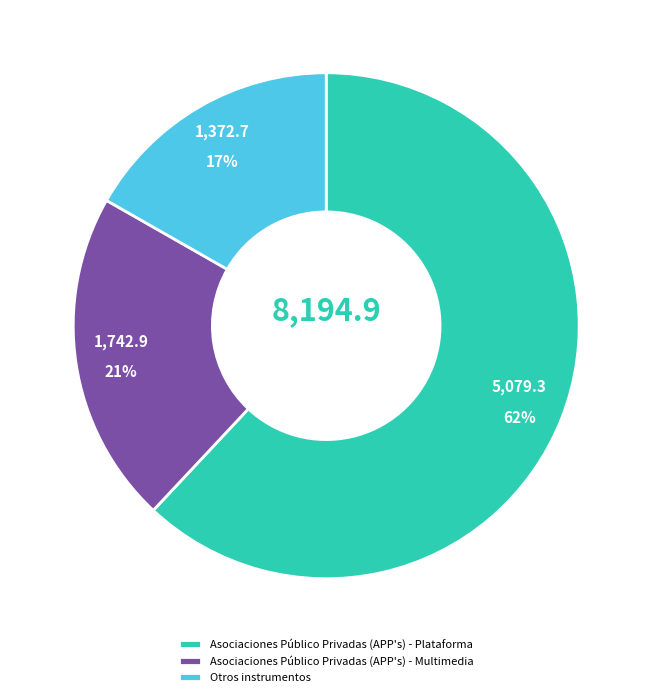

To the nearest percent, what portion does Asociaciones Público Privadas (APP's) - Multimedia represent?

21%